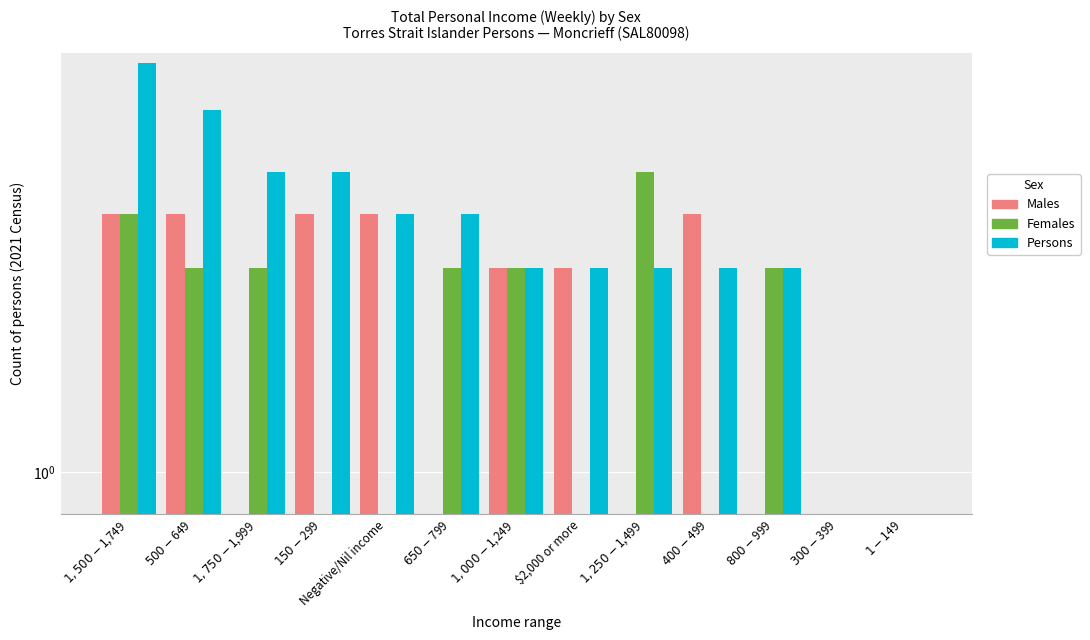

True or false: Females has a value of 0 at $2,000 or more.

True